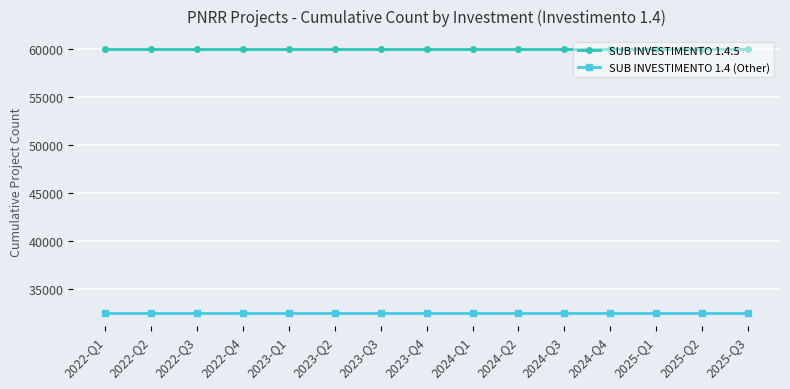

Which series has the largest total across all categories?

SUB INVESTIMENTO 1.4.5